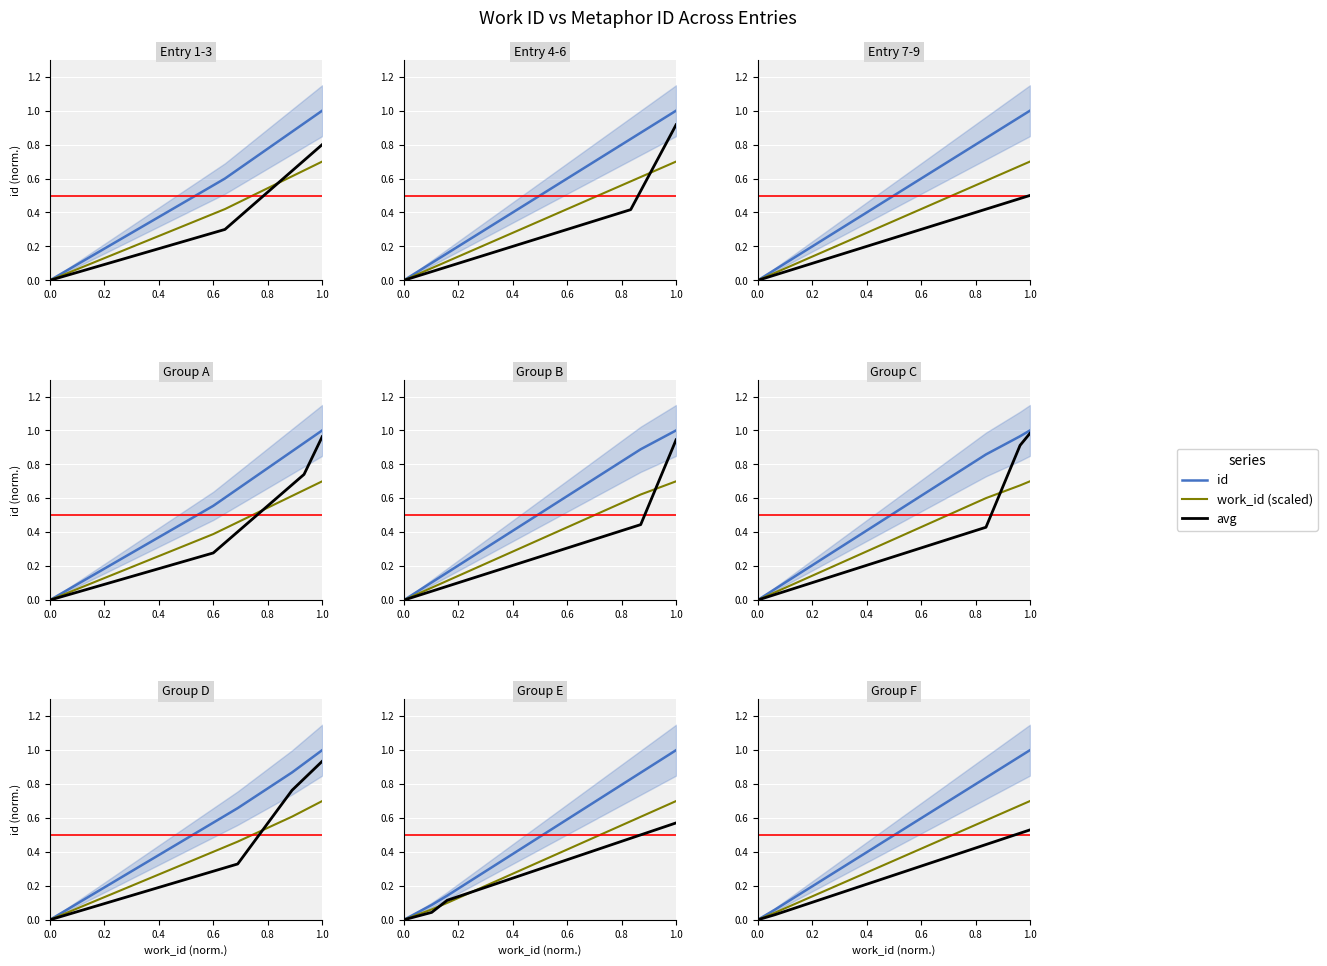

At how many categories does at least one series exceed 0?

2